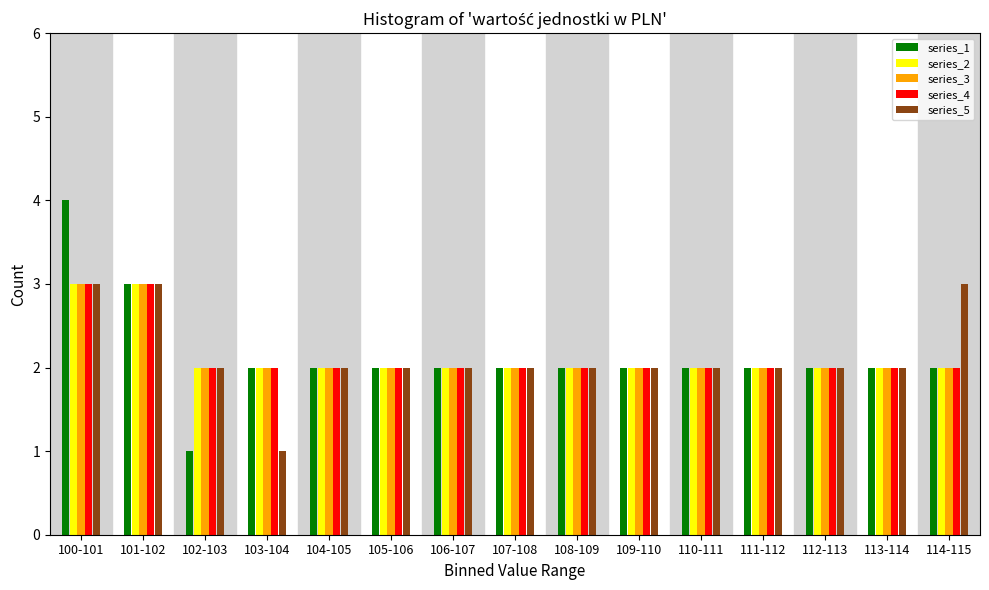

What is the greatest value displayed?

4